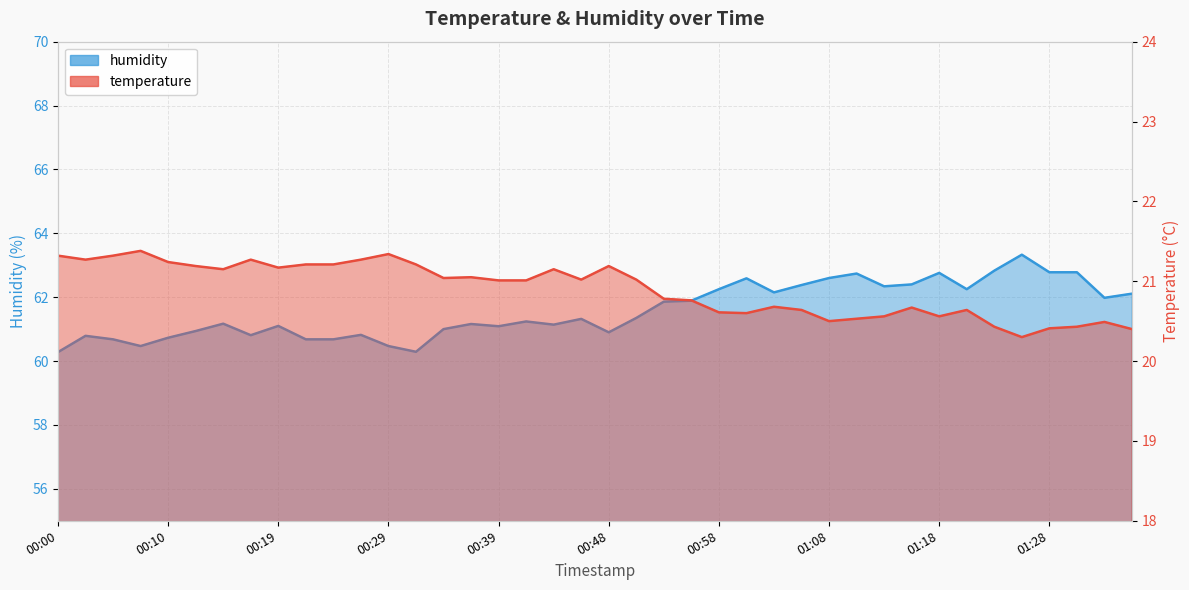

How many distinct data groups are displayed?

2